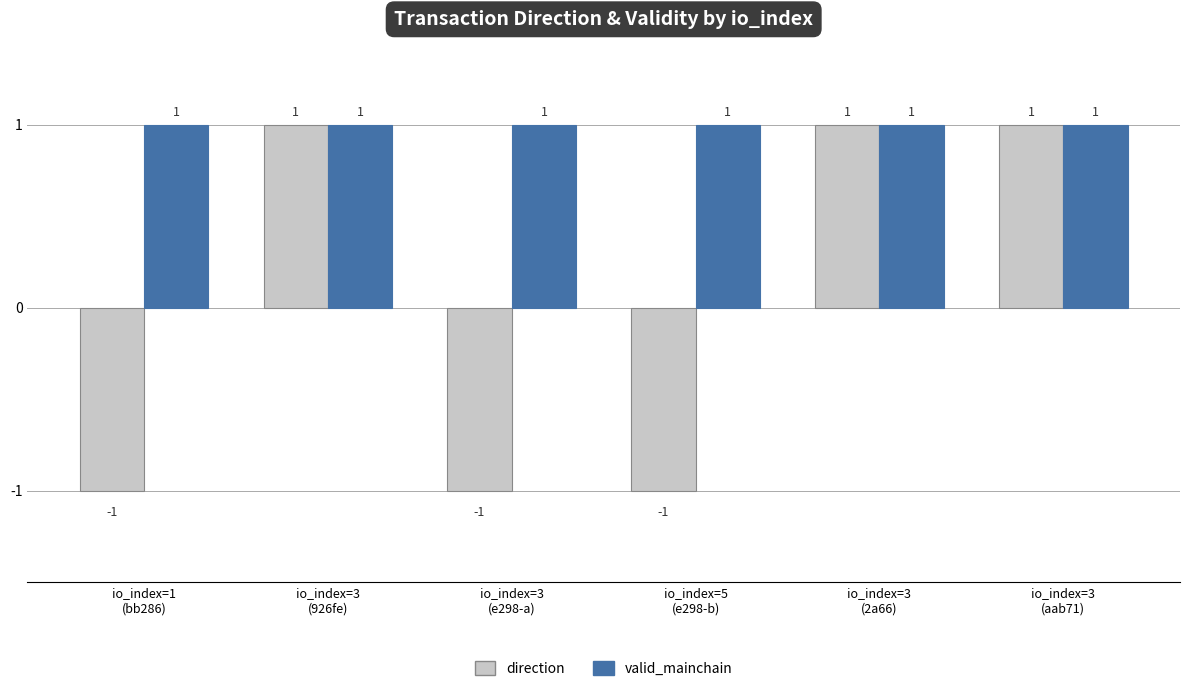

Are the bars horizontal?

No